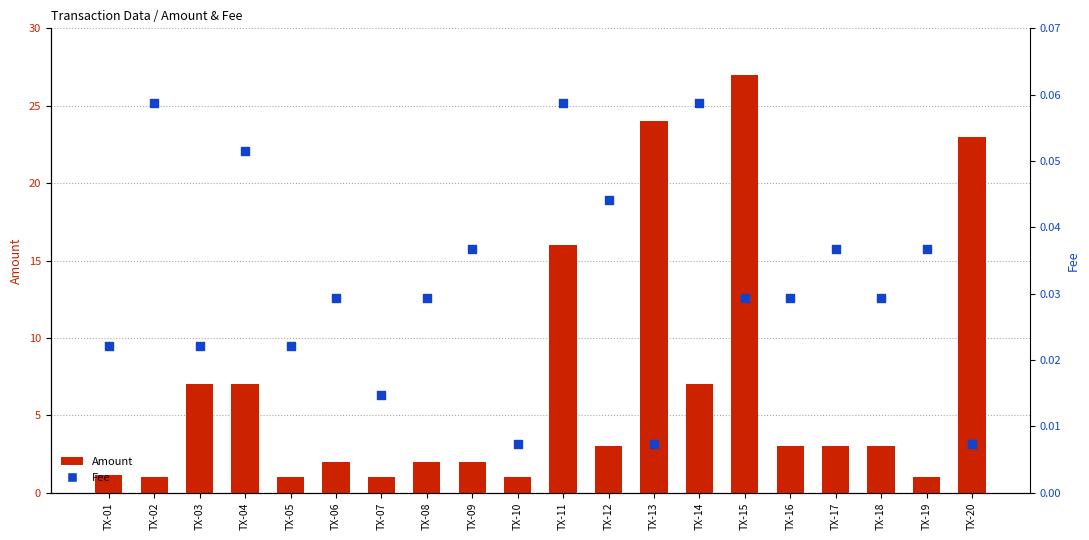

Which series has the largest Y range (max minus min)?

Amount